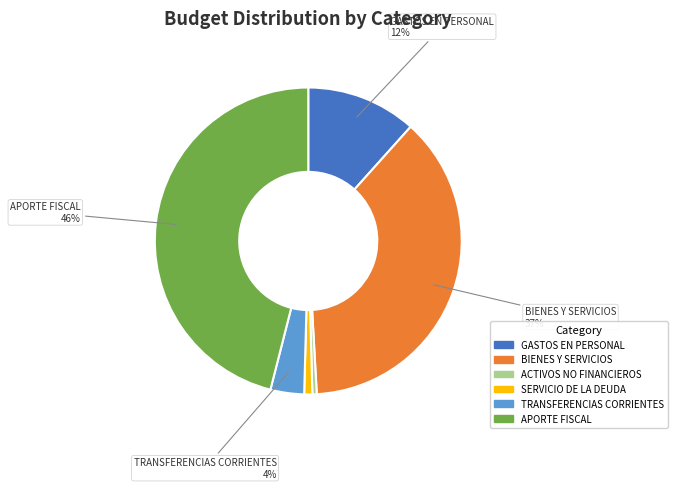

To the nearest percent, what percentage of the pie is TRANSFERENCIAS CORRIENTES?

4%